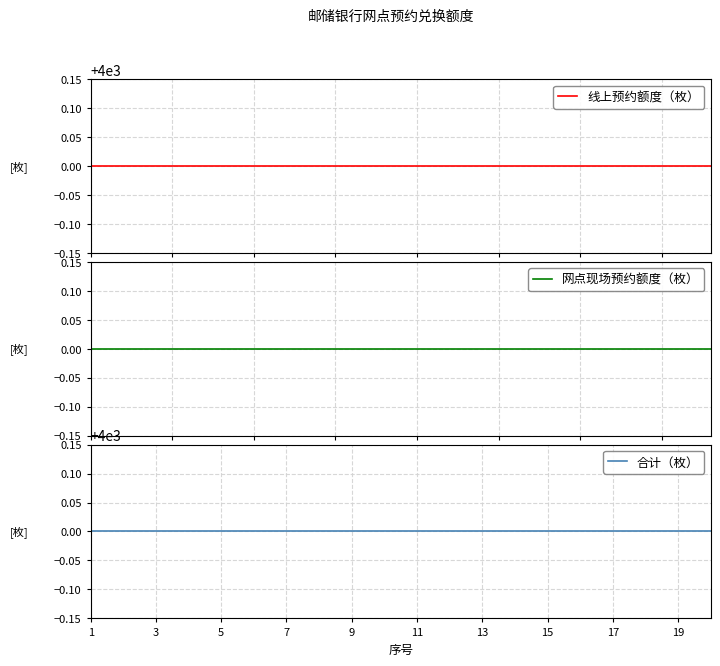

What is the label of the 6th point from the left?

11